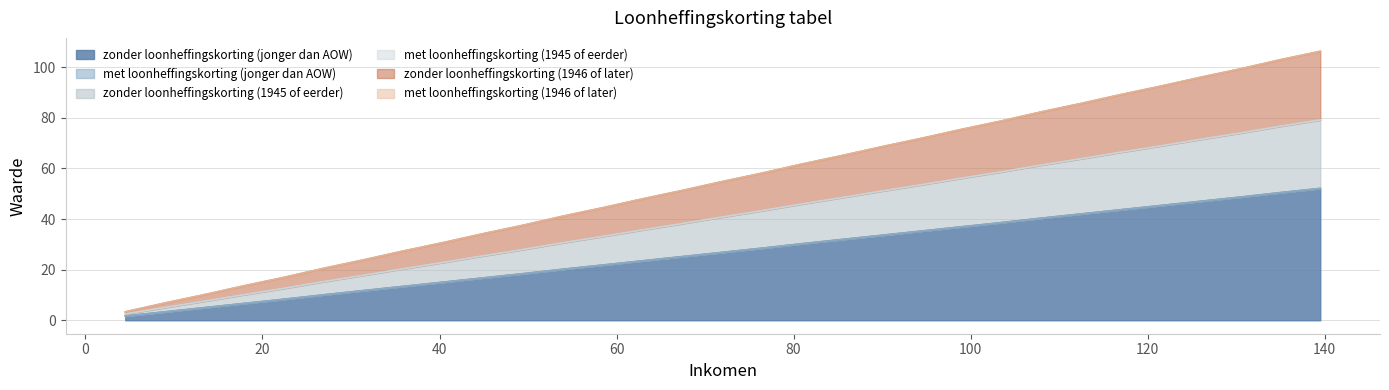

What is the smallest value displayed?

1.7